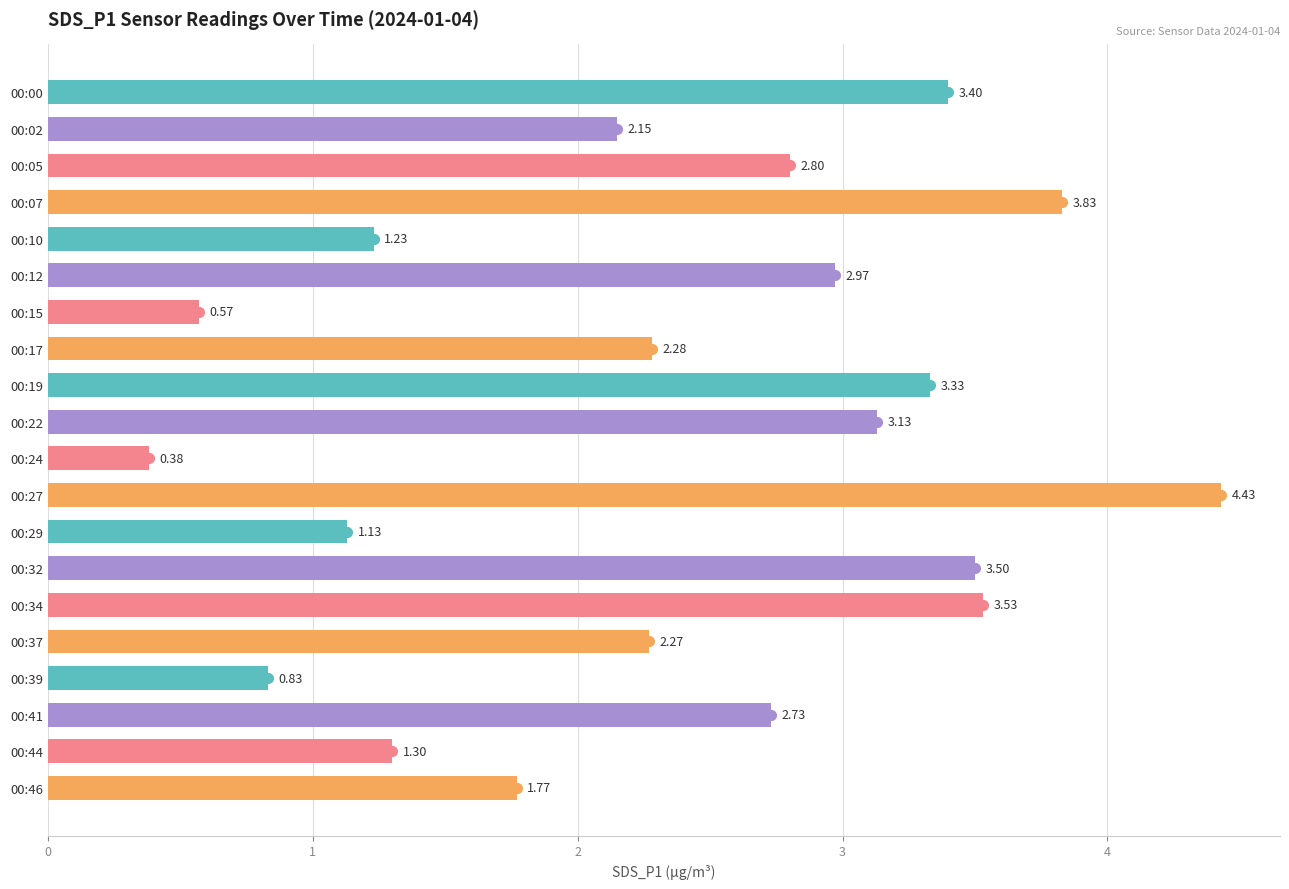

What is the sum of all values?

47.6